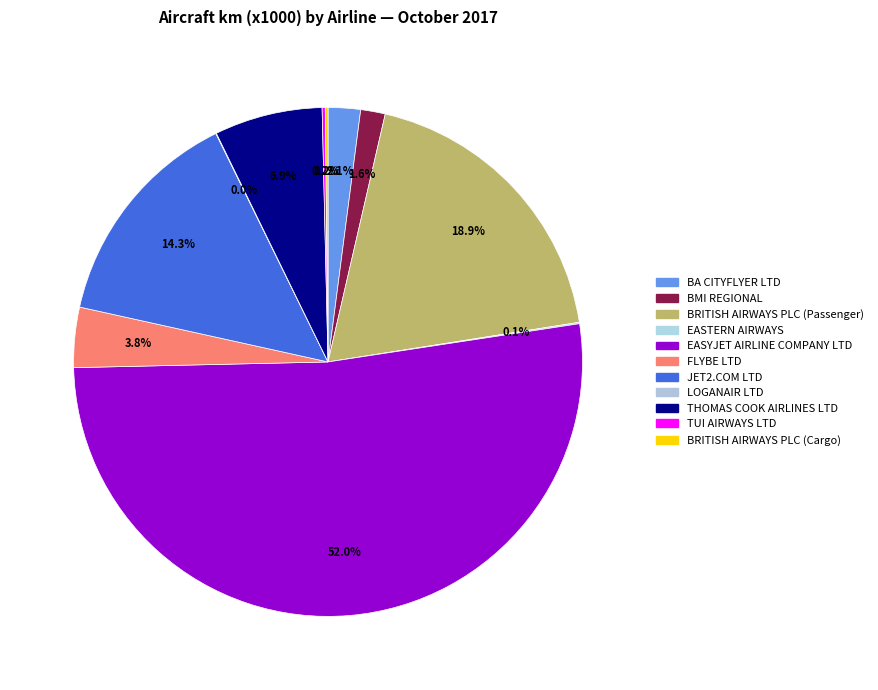

Does any single category account for the majority?

Yes